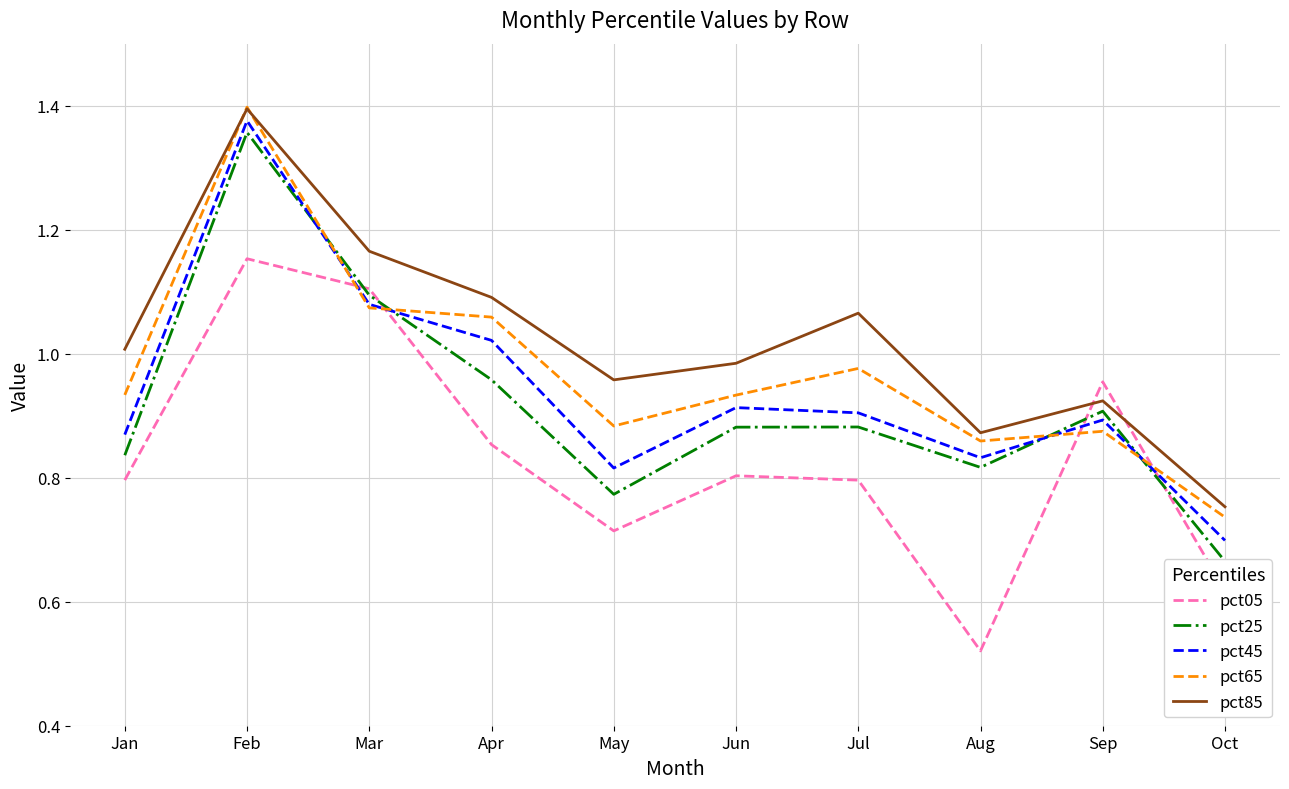

What is the difference between the second highest and second lowest values in the pct05 series?

0.5